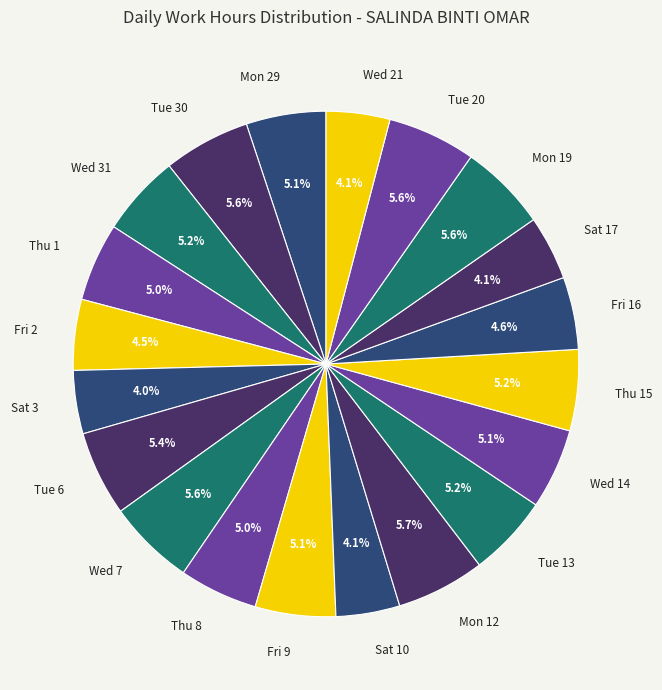

Is there any slice that represents more than half of the pie?

No